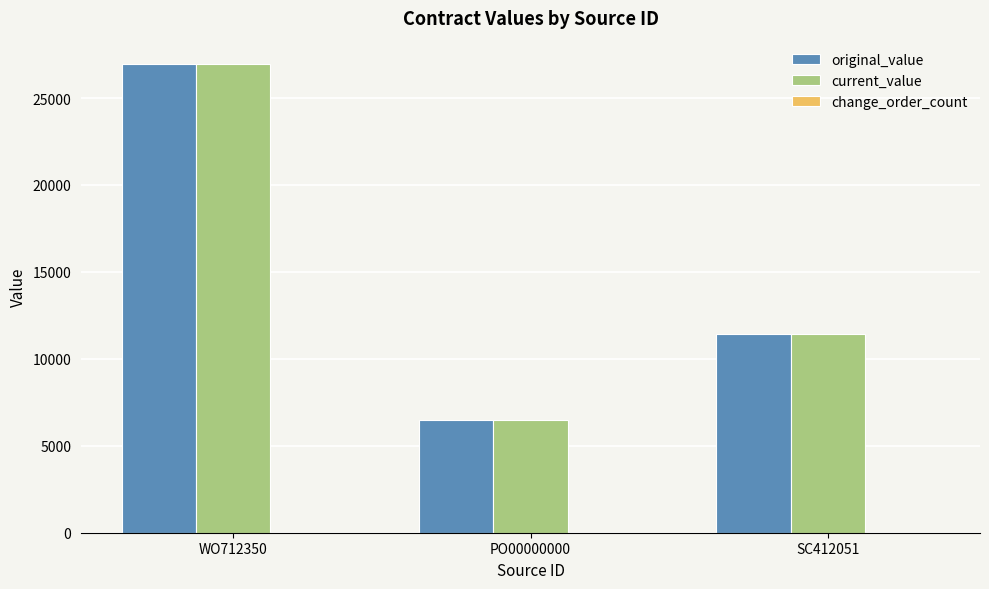

What is the average value of the current_value series?

14960